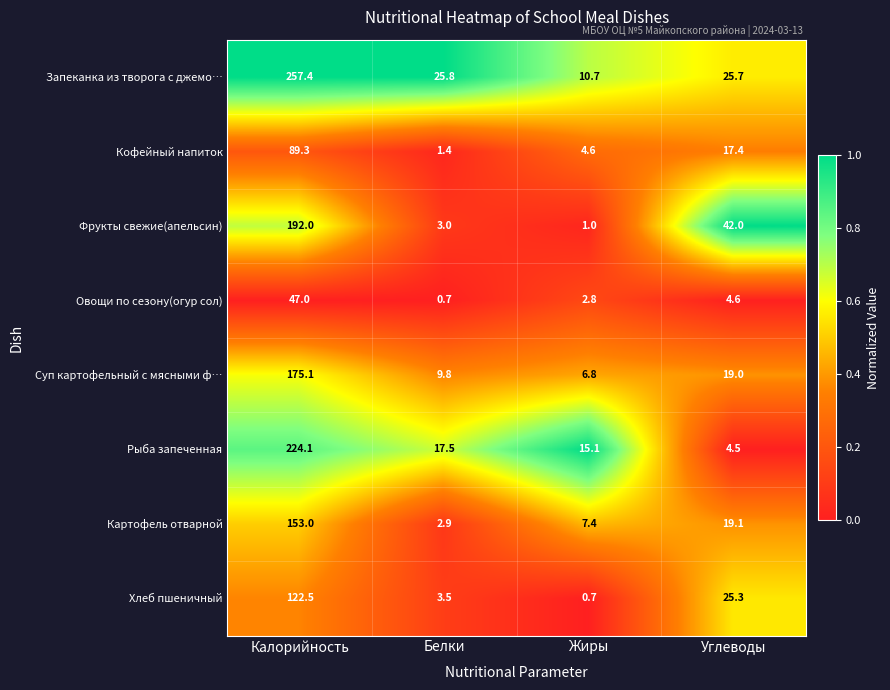

Which series has the largest total across all categories?

Запеканка из творога с джемо…